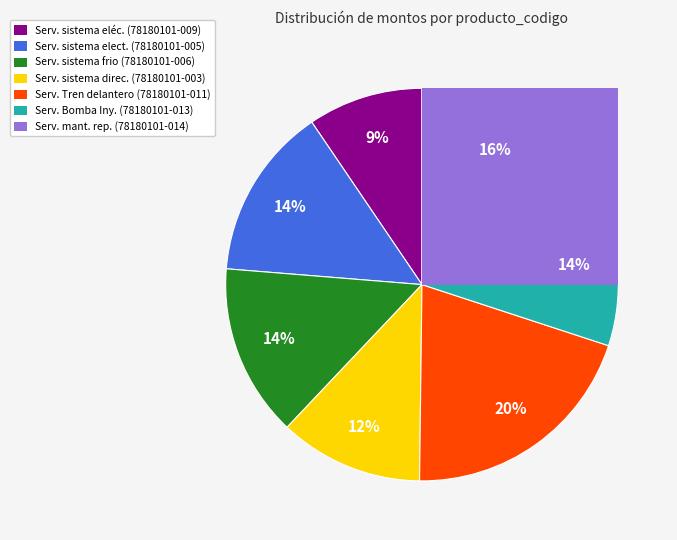

Which slice is the smallest?

78180101-009